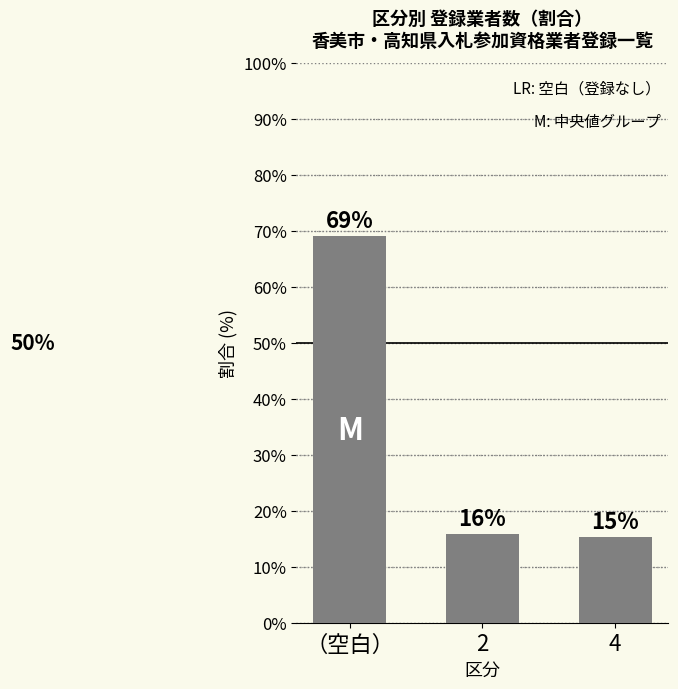

Are the bars horizontal?

No